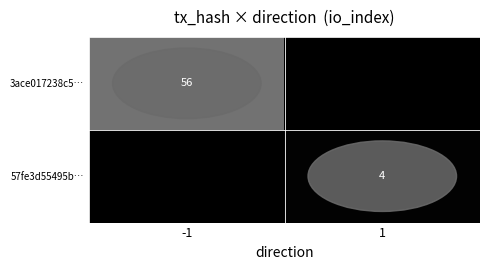

Is it true that 57fe3d55495b… equals 3 at 1?

False